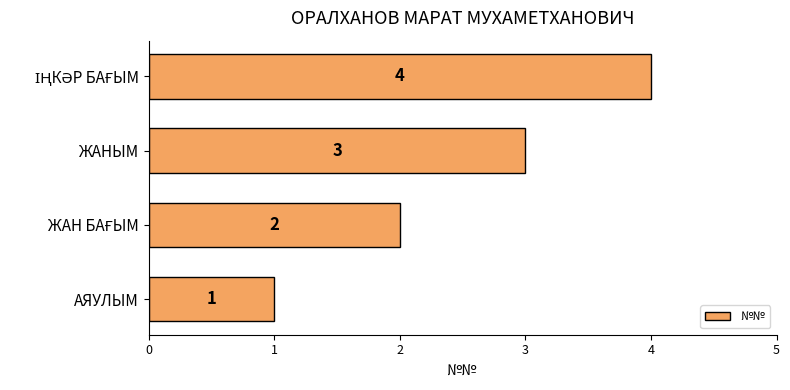

How many data points are less than 3?

2